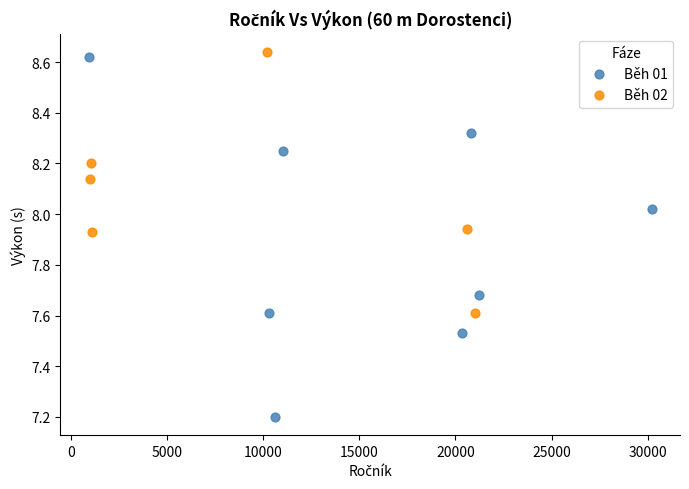

Which series has the largest Y range (max minus min)?

Běh 01